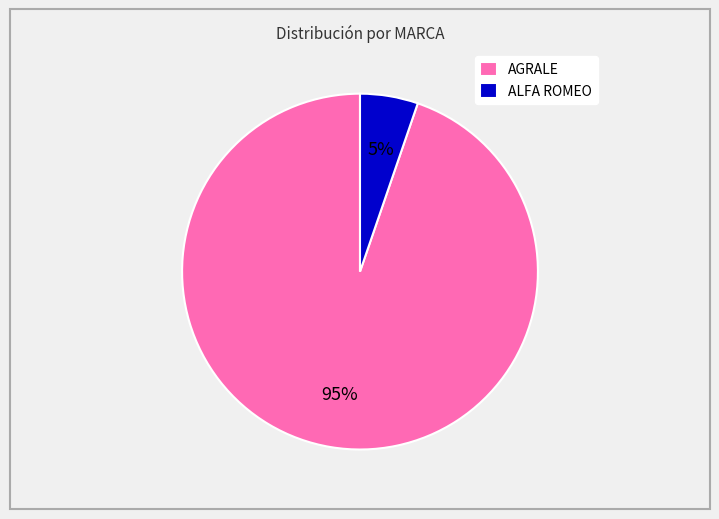

Does any single category account for the majority?

Yes